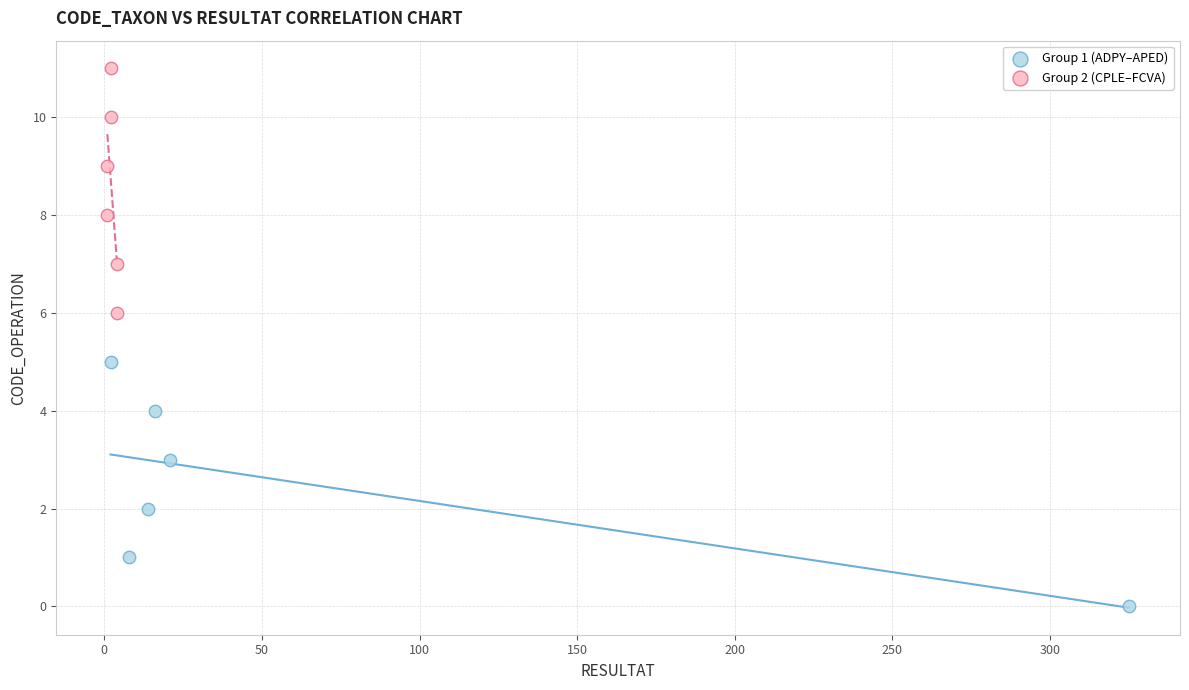

Which series contains the lowest Y value?

Group 1 (ADPY–APED)